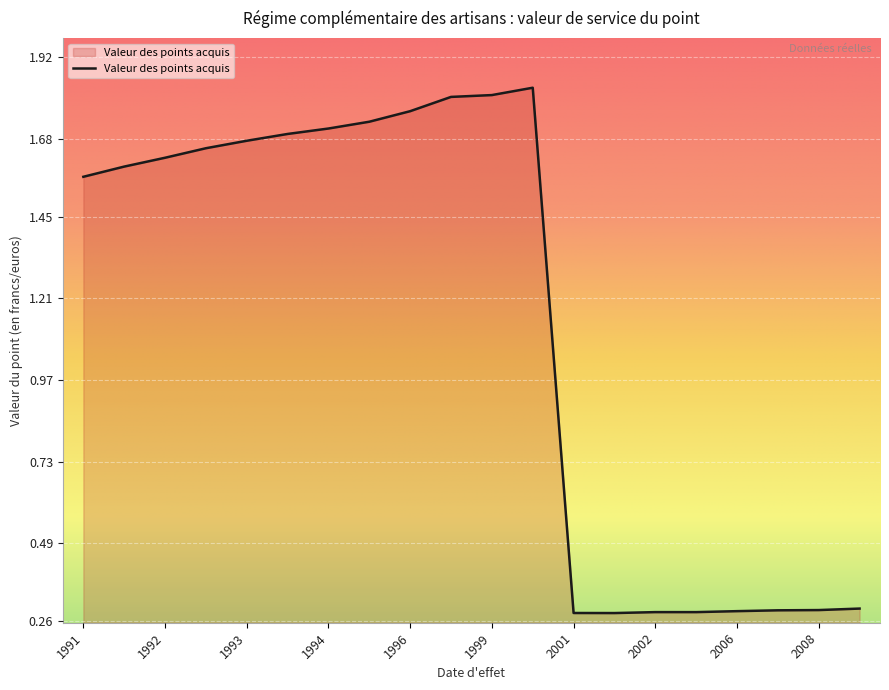

Count the number of values greater than 1.

12